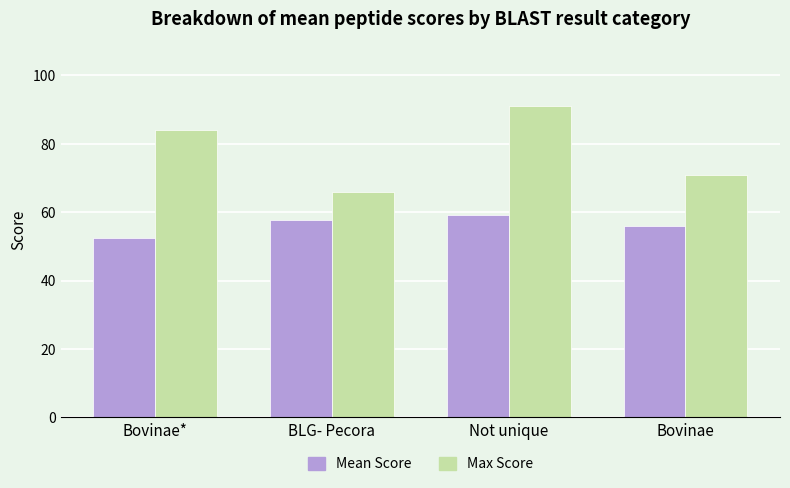

Rank the categories by Mean Score value from highest to lowest.

Not unique, BLG- Pecora, Bovinae, Bovinae*